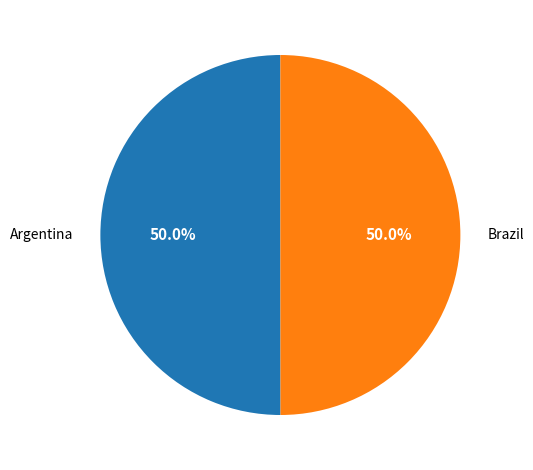

What is the ratio of the value at Brazil to the value at Argentina?

1.0